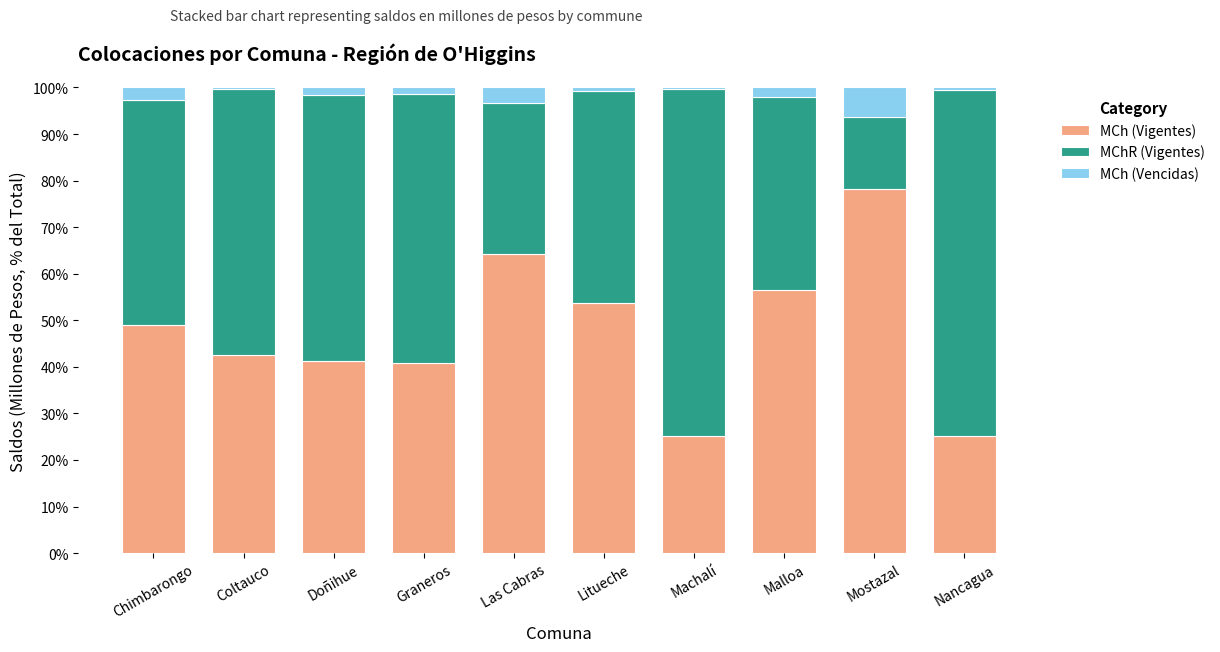

How many series are shown in this chart?

3